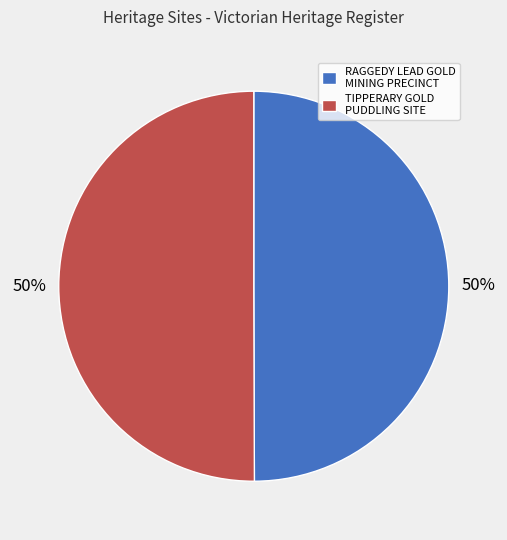

The TIPPERARY GOLD PUDDLING SITE slice represents 50% of the pie. True or false?

True